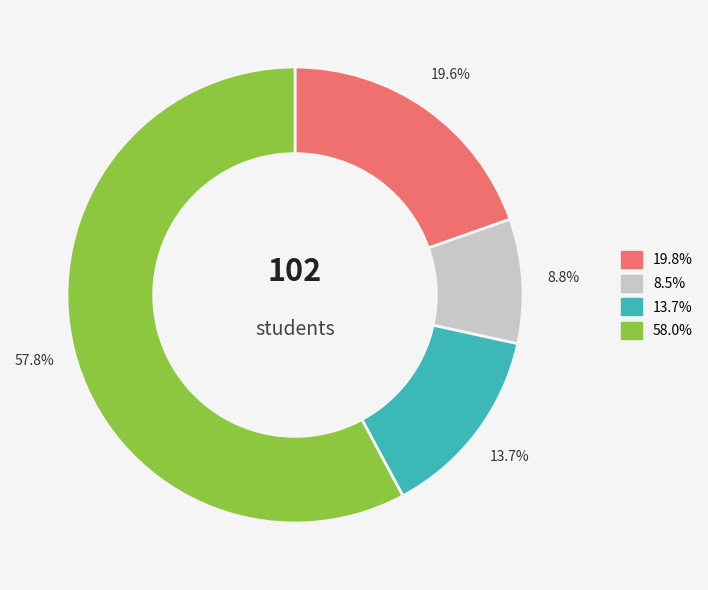

Combined, what portion of the pie is 8.5% and 13.7%?

22.5%